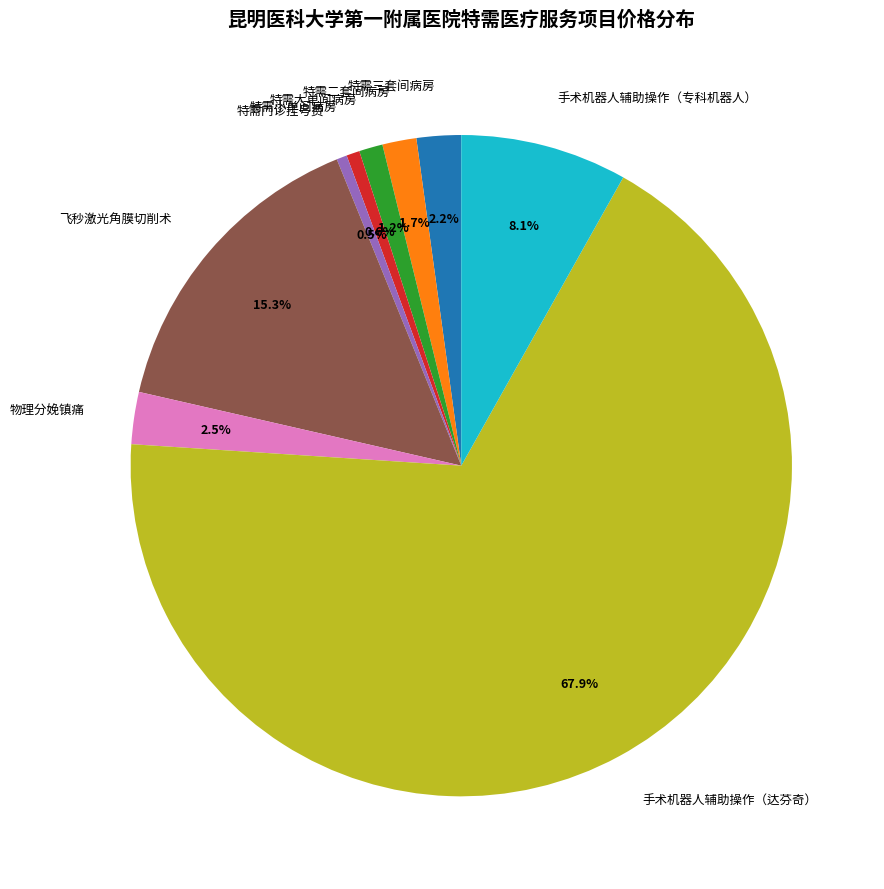

Which category has the biggest portion of the pie?

手术机器人辅助操作（达芬奇）